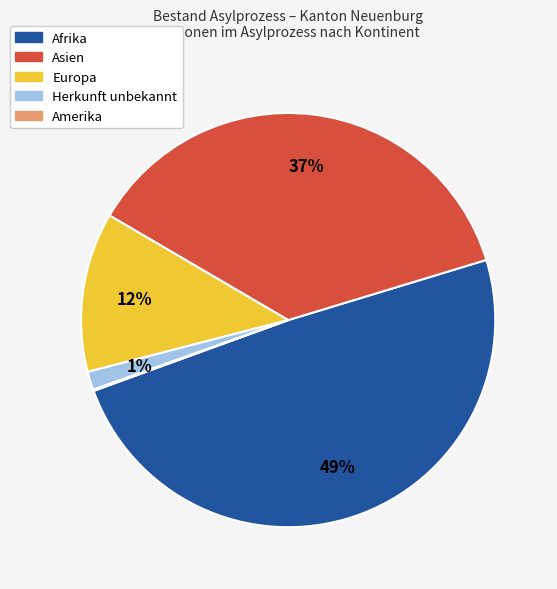

Is there a majority slice in this chart?

No